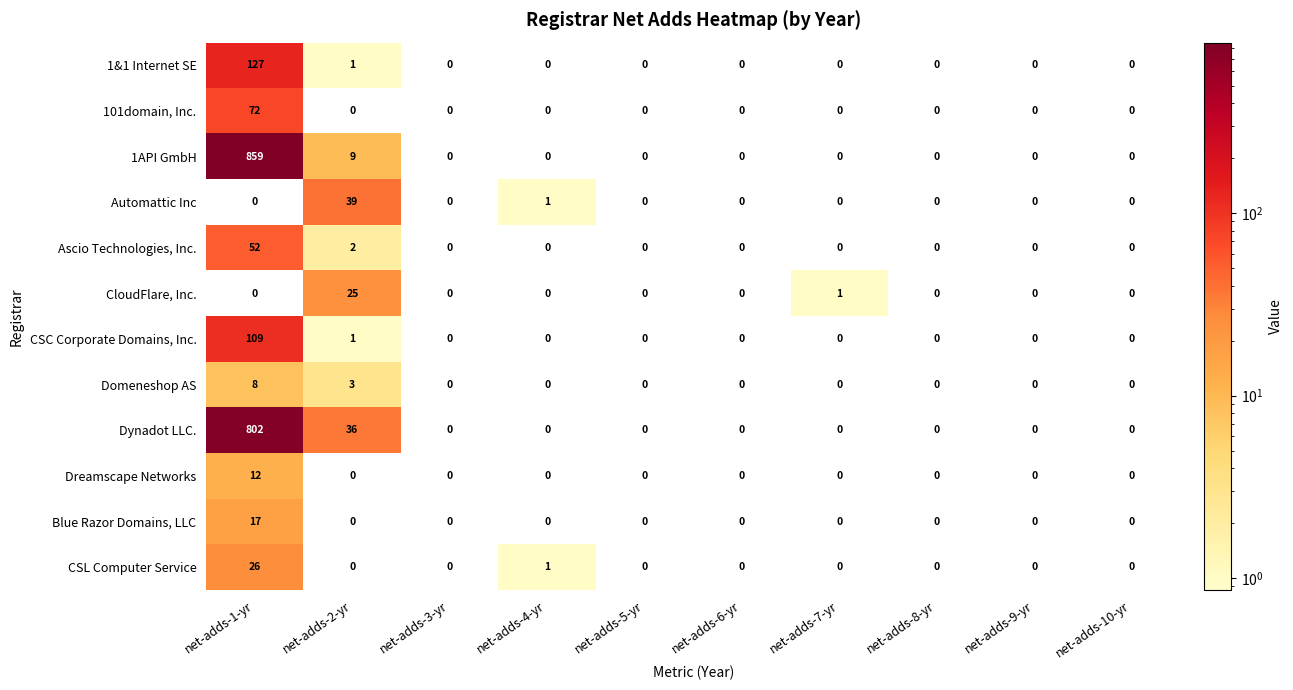

Rank the series by their maximum value, from lowest to highest.

Domeneshop AS, Dreamscape Networks, Blue Razor Domains, LLC, CloudFlare, Inc., CSL Computer Service, Automattic Inc, Ascio Technologies, Inc., 101domain, Inc., CSC Corporate Domains, Inc., 1&1 Internet SE, Dynadot LLC., 1API GmbH